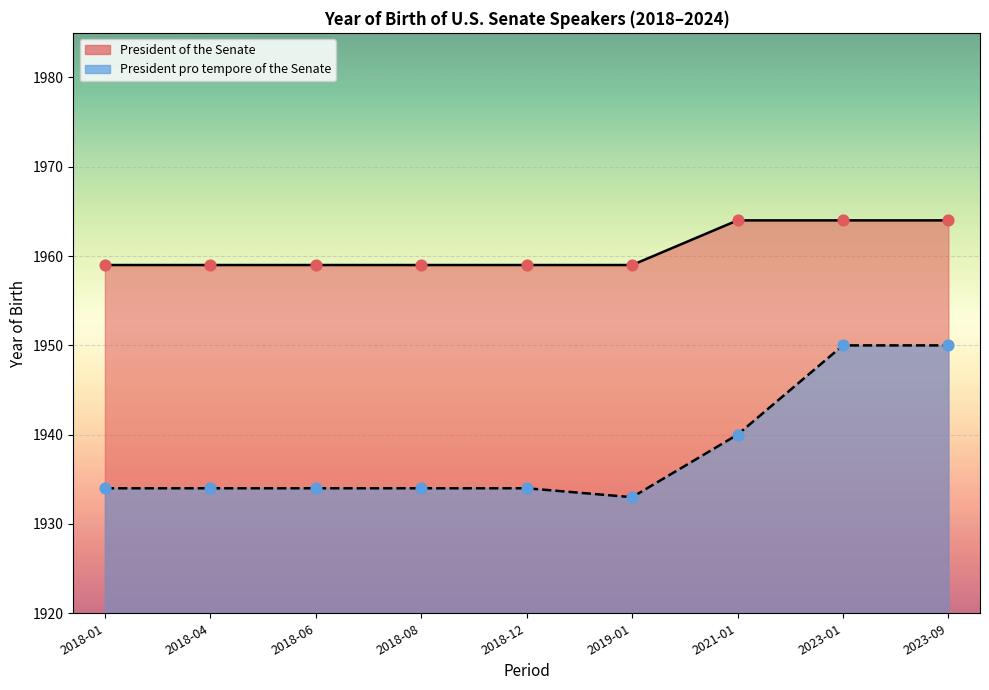

Which series reaches the minimum Y coordinate?

President pro tempore (line)